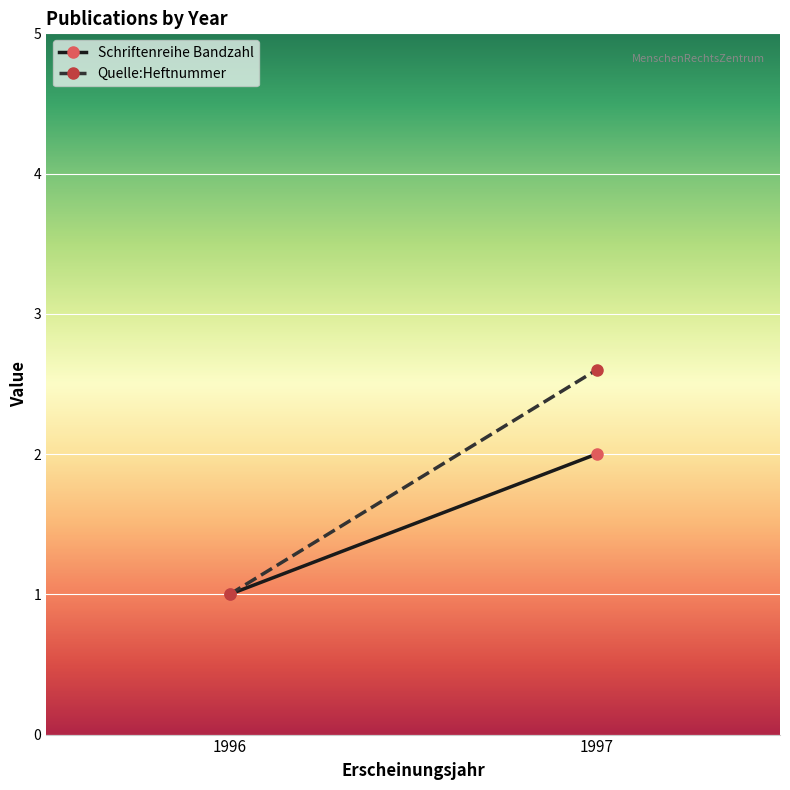

The Schriftenreihe Bandzahl series shows 1.0 at 1996. True or false?

True